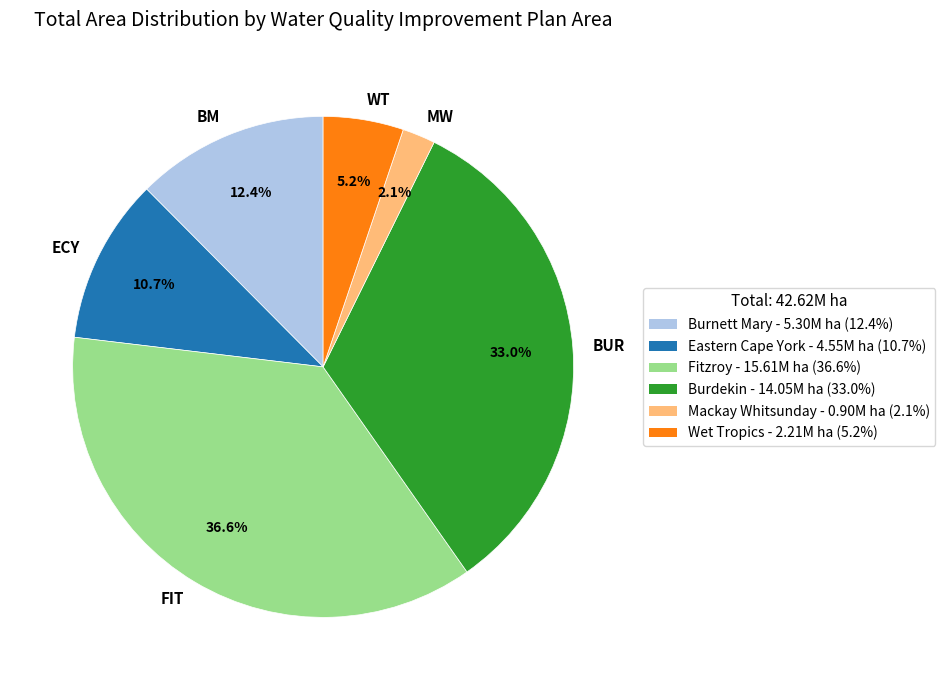

Combined, what portion of the pie is FIT and BUR?

69.6%